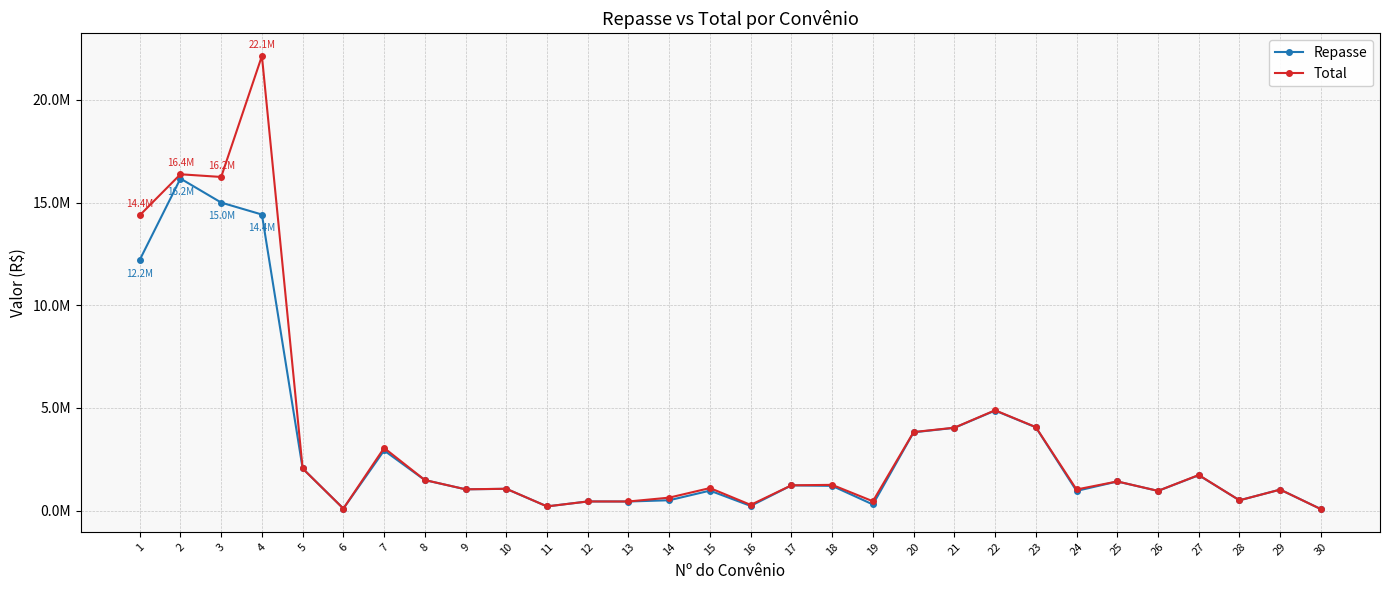

Is the value of Repasse at 30 greater than the value of Total at 12?

No